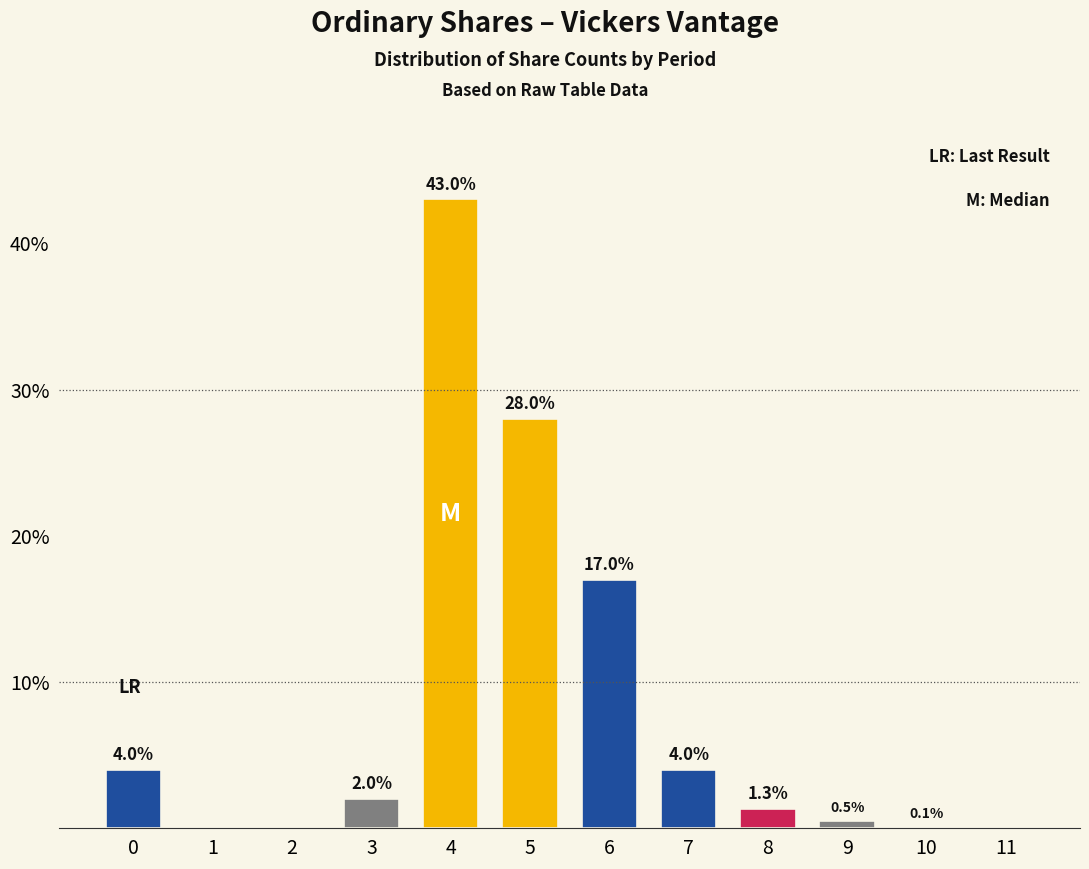

Reading left to right, transcribe all the data shown in this chart.

0=4.0	1=0.0	2=0.0	3=2.0	4=43.0	5=28.0	6=17.0	7=4.0	8=1.3	9=0.5	10=0.1	11=0.0